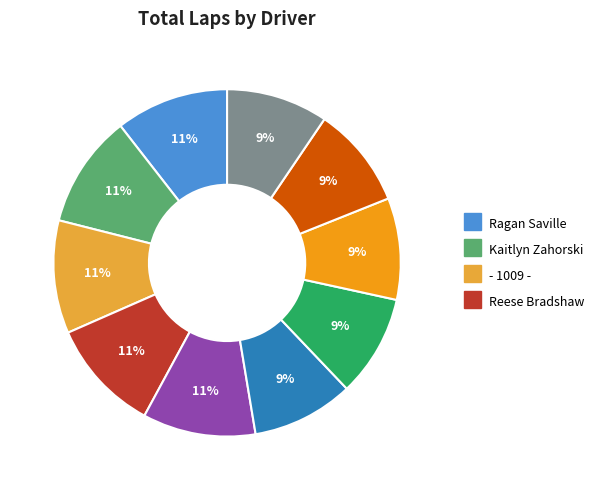

True or false: Josh Maxey accounts for 9% of the total.

True